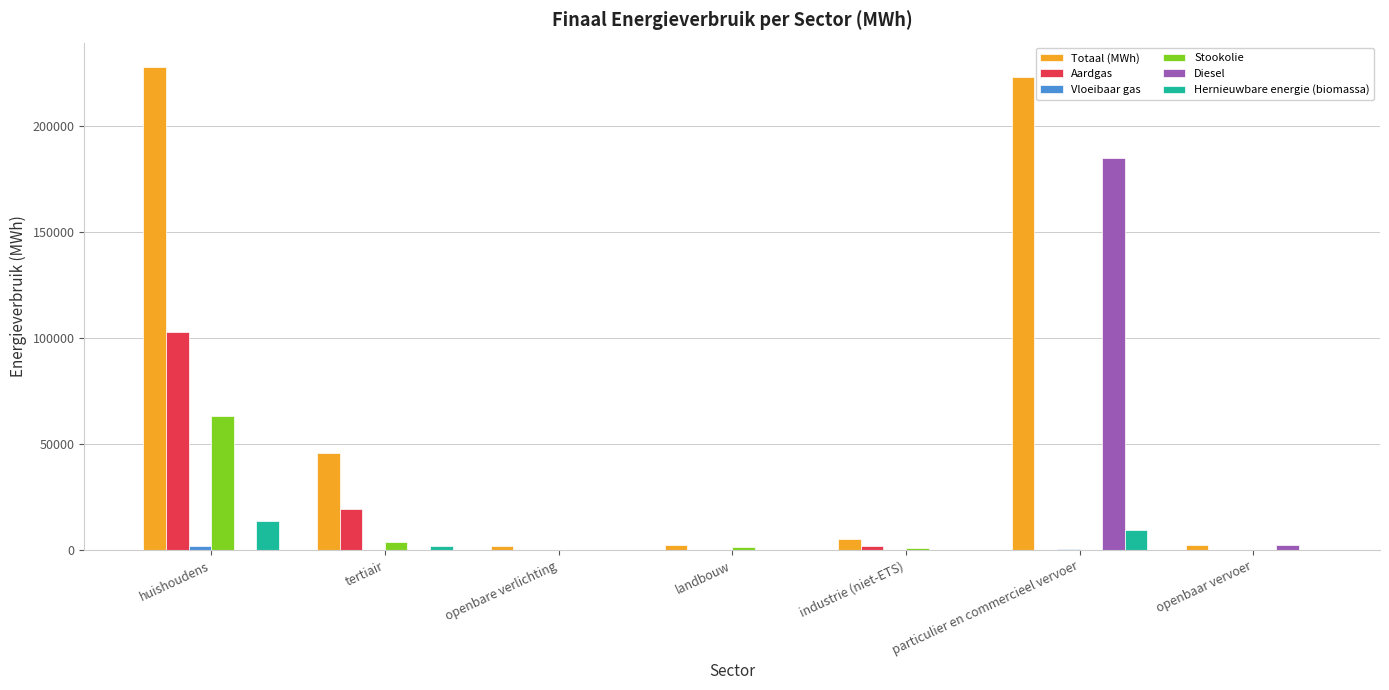

How many groups of bars are there?

7